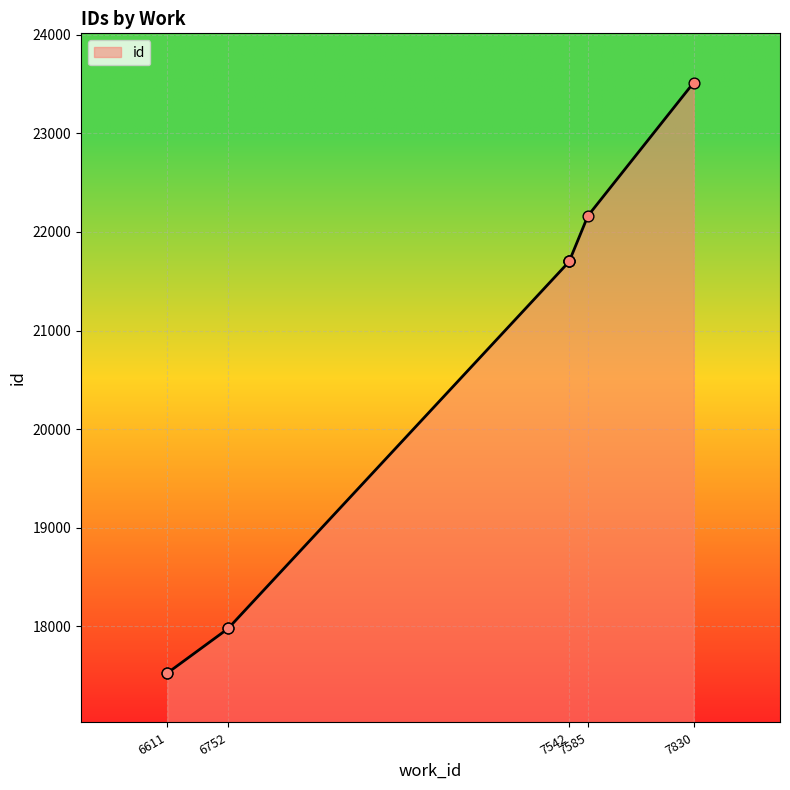

What is the change in value from 6611 to 7830?

+5987